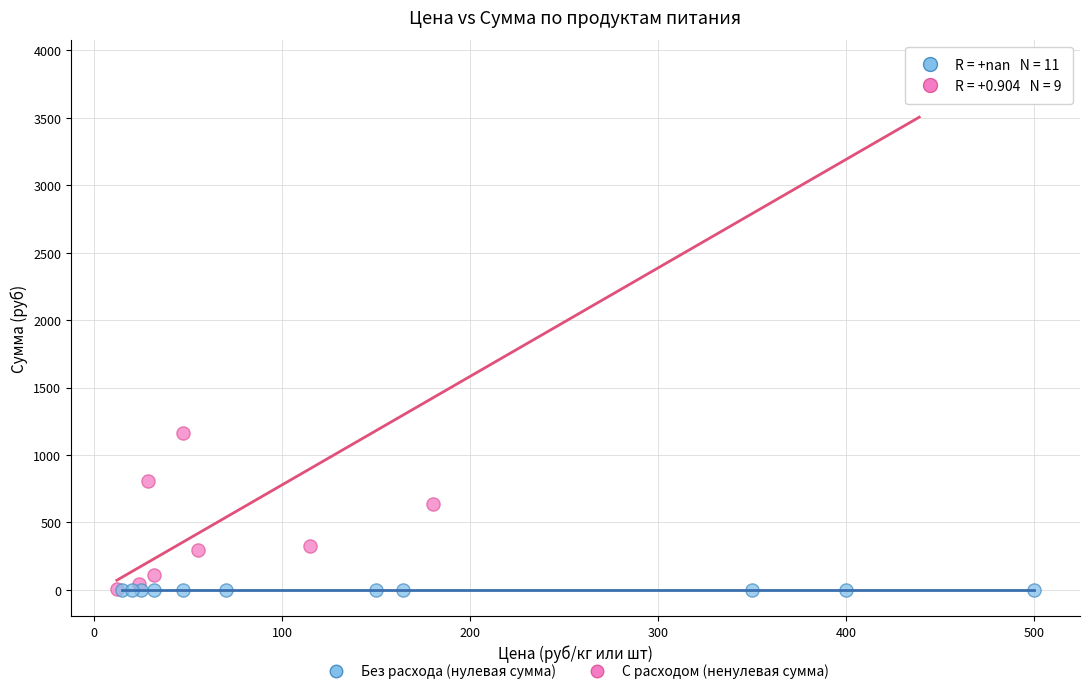

Which series reaches the maximum Y coordinate?

С расходом (ненулевая сумма)